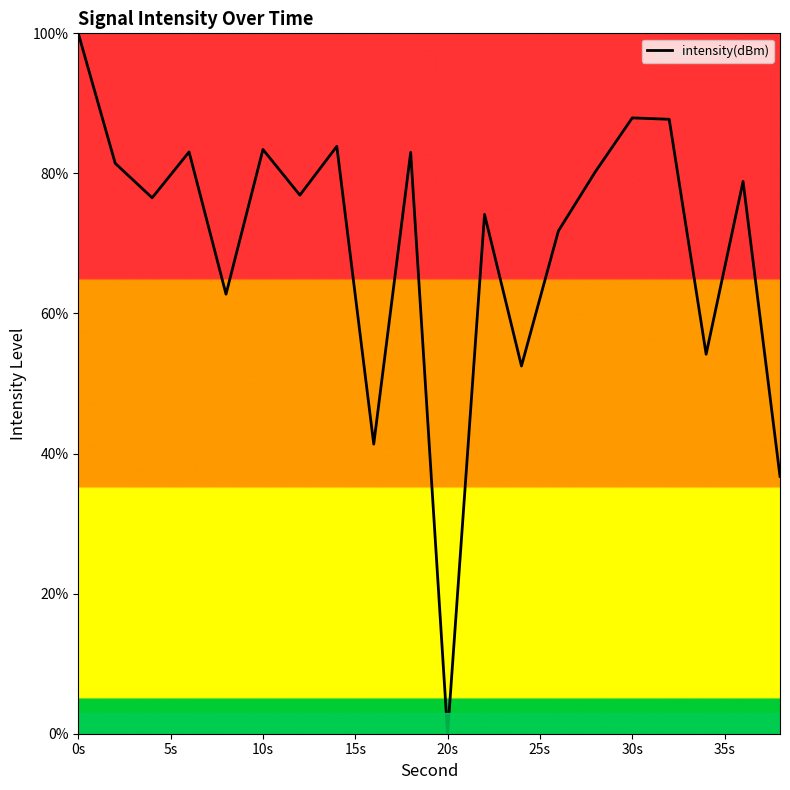

What is the maximum value shown in the chart?

100.0